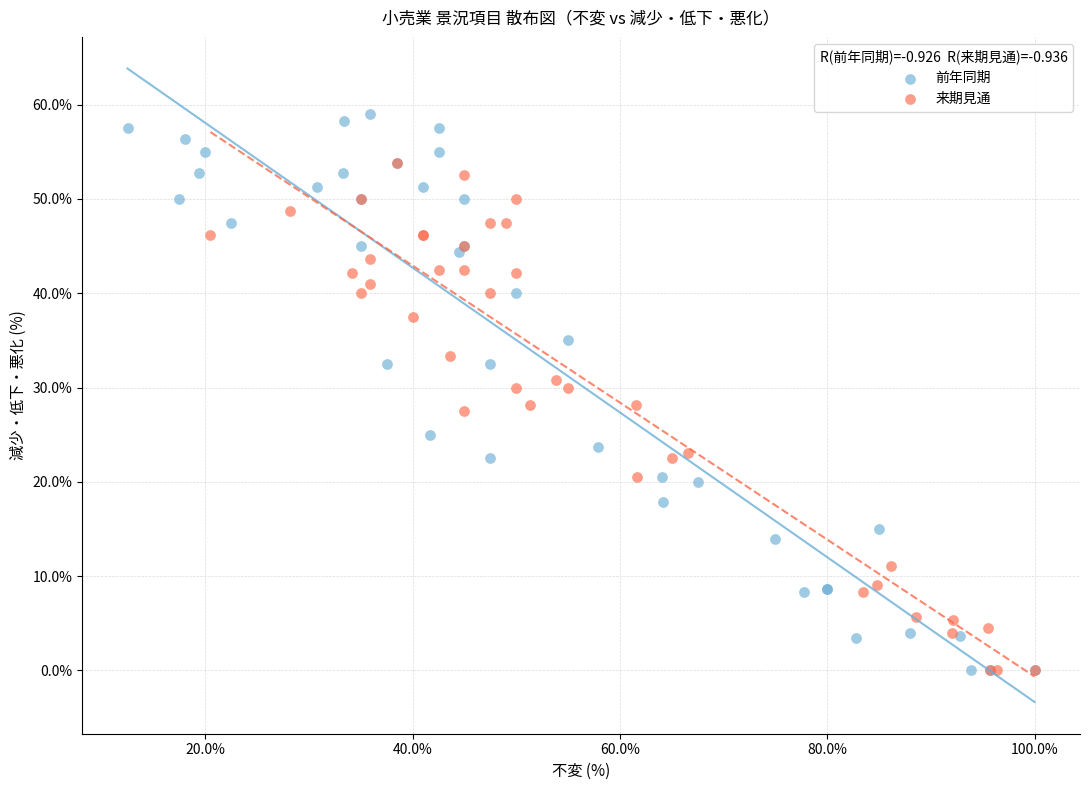

Which series contains the highest Y value?

前年同期